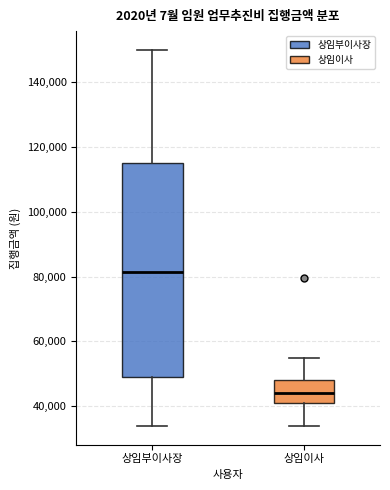

Which box has the lowest median line?

상임이사